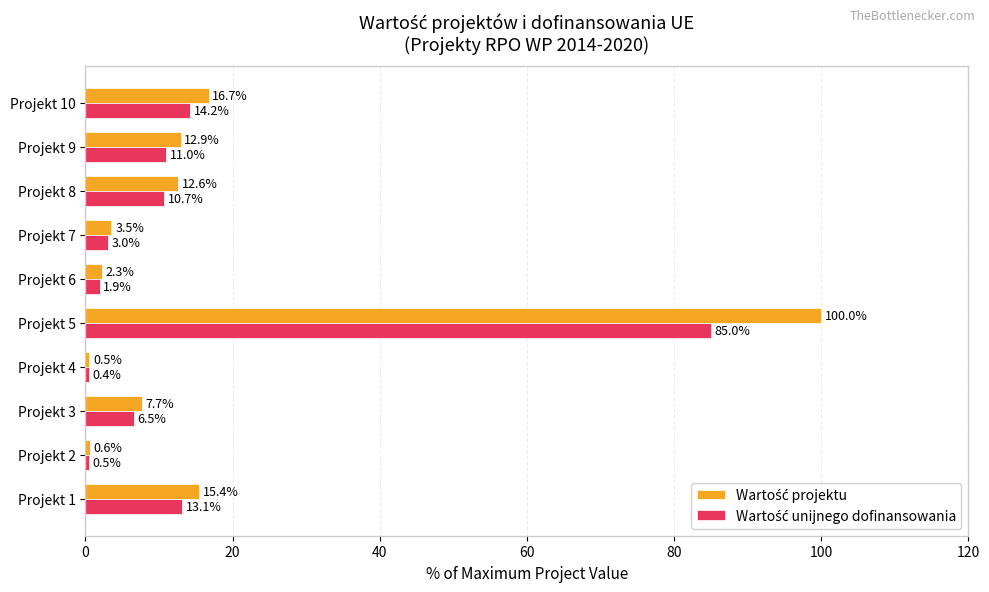

What is the maximum value shown in the chart?

100.0